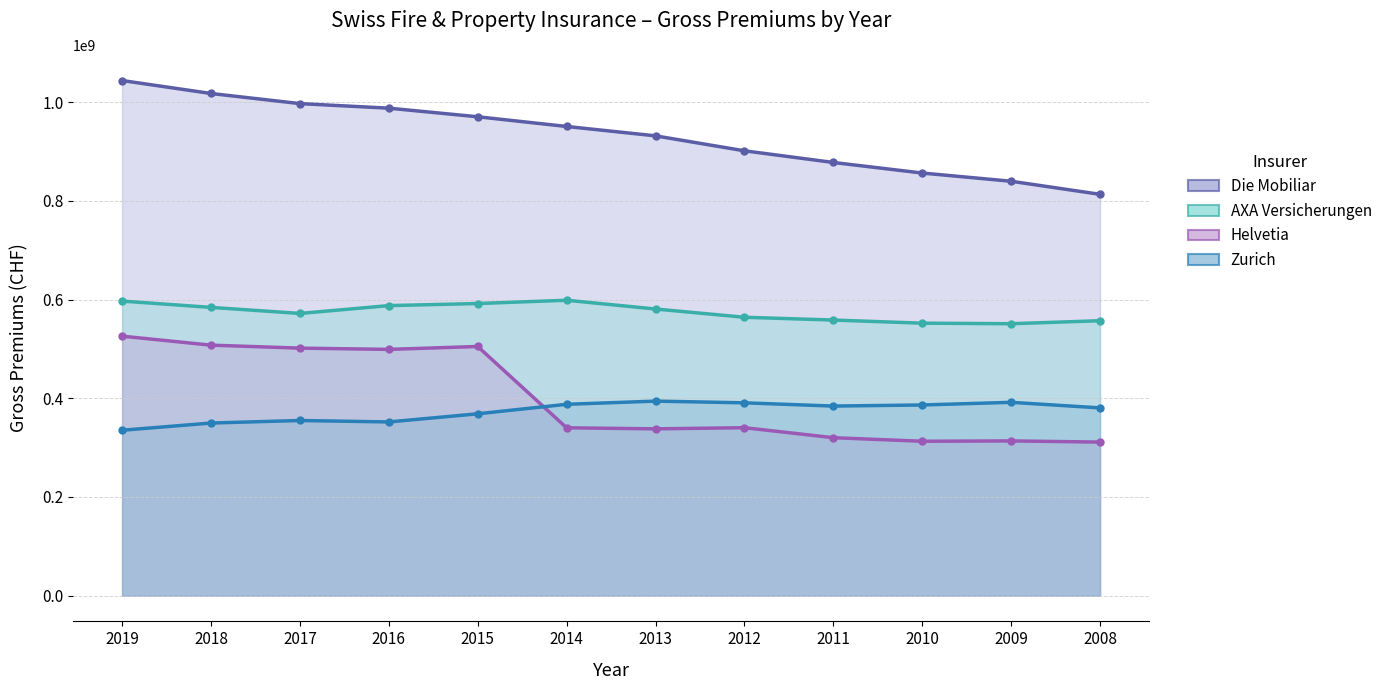

What is the difference between the highest and lowest values at 2011?

557909032